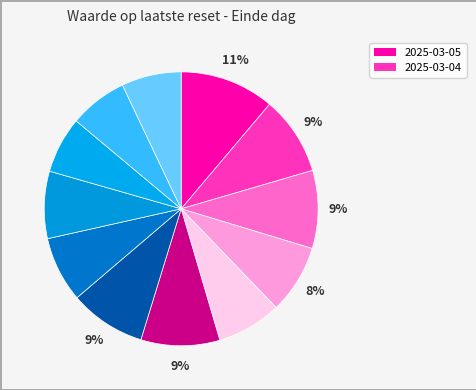

How many segments does this pie chart have?

12